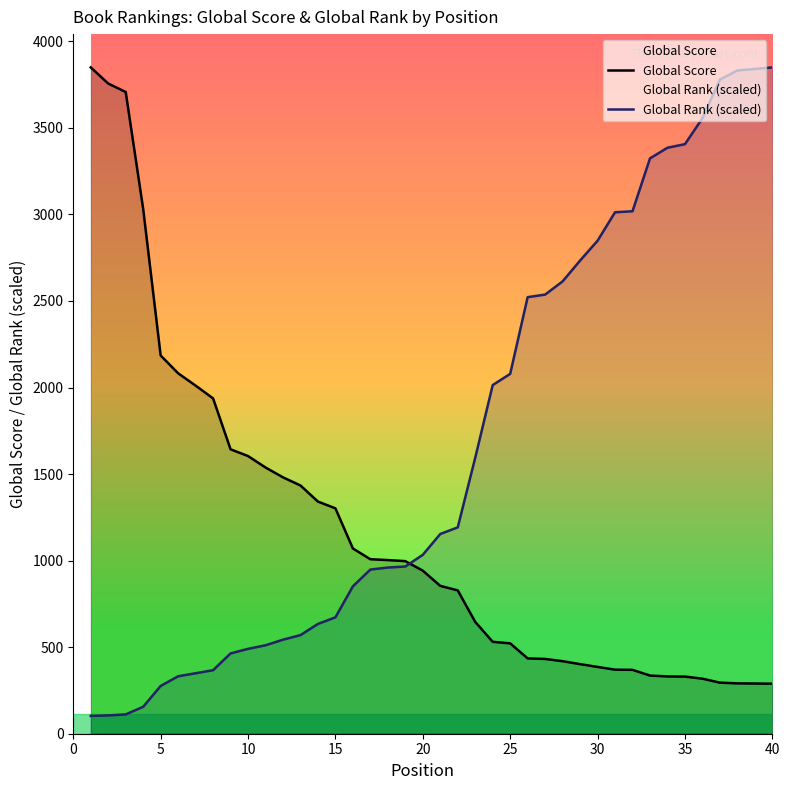

Which series has the widest spread of values?

Global Rank (scaled)